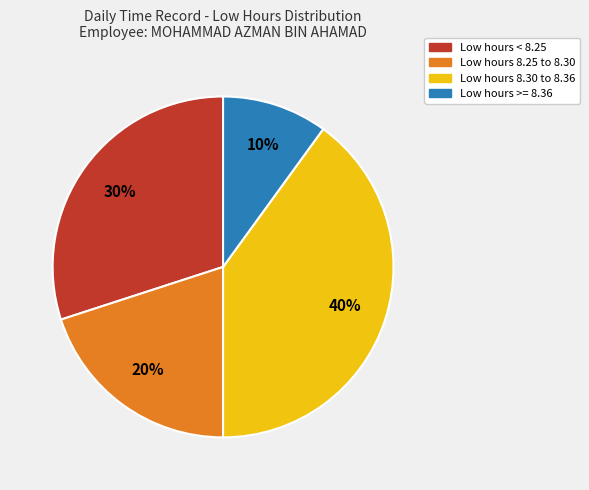

How many slices are in this pie chart?

4